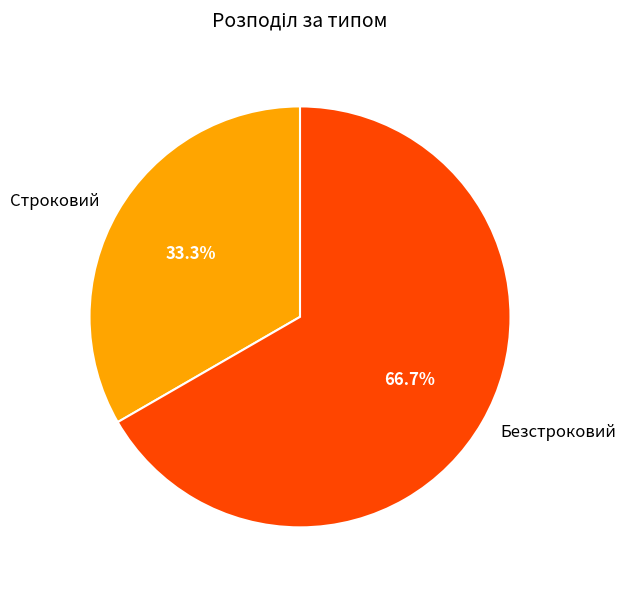

To the nearest percent, what is the difference between the largest and smallest slice percentages?

33%